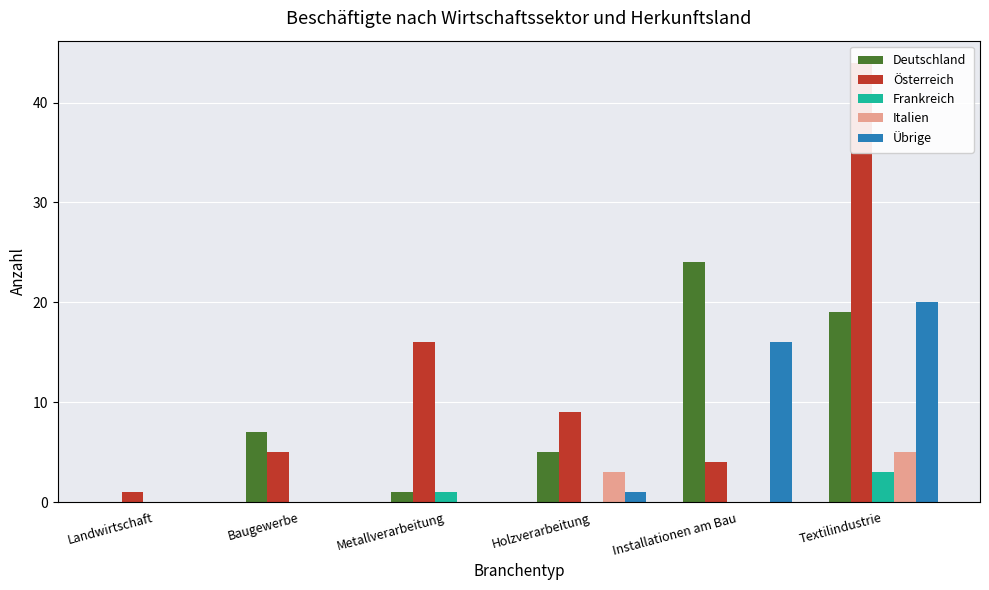

What is the difference between the Österreich values at Installationen am Bau and Baugewerbe?

1